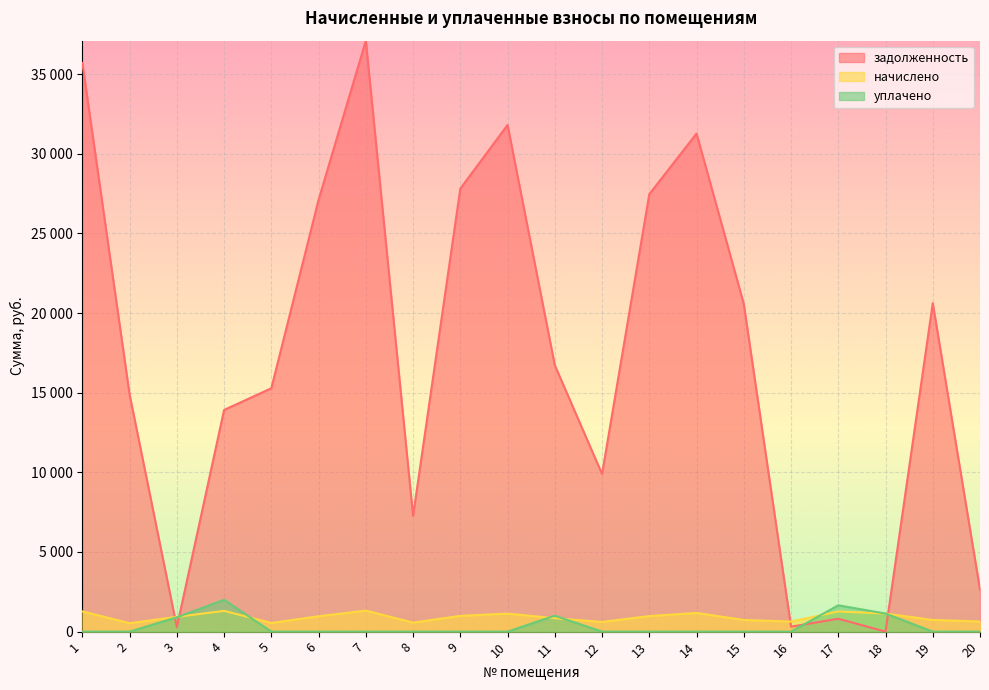

How many interior local peaks does the начислено series have?

5